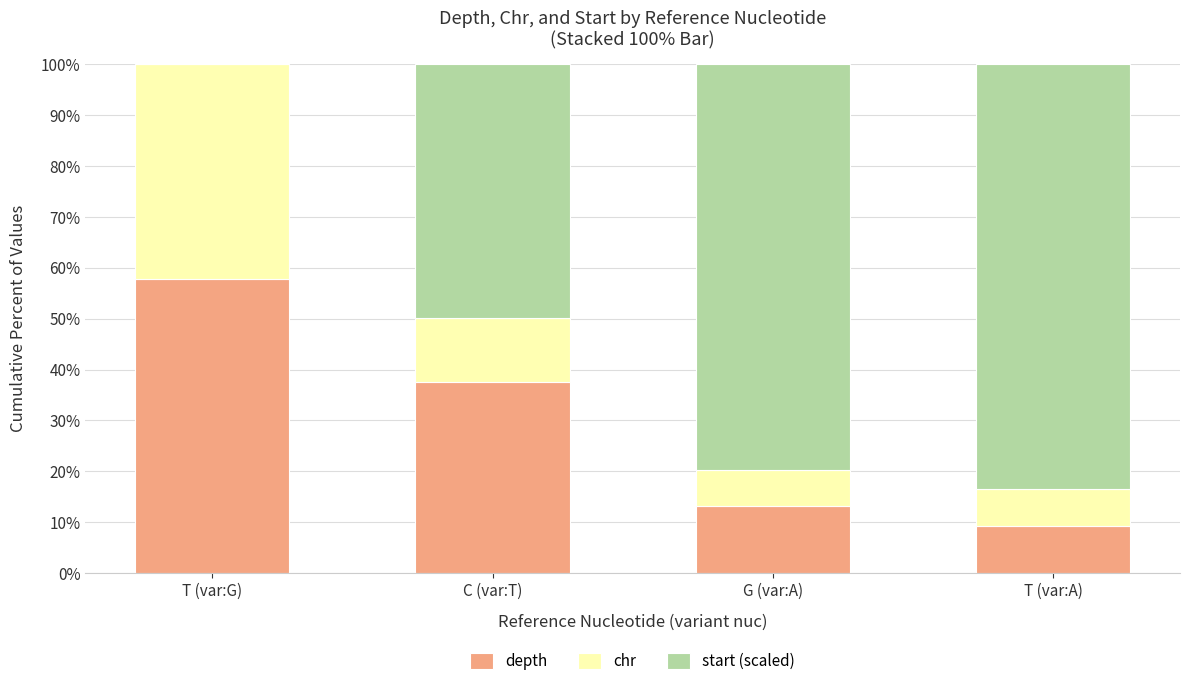

Is it true that depth equals 13.2 at G (var:A)?

True